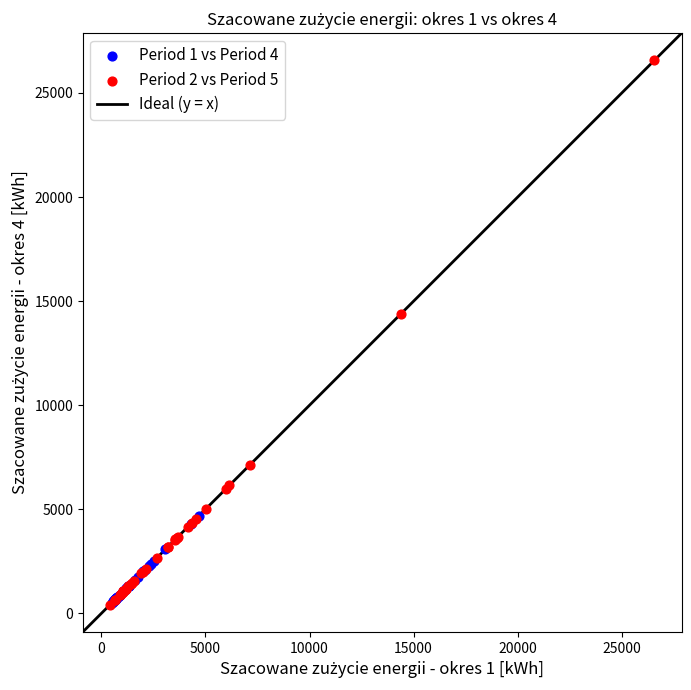

Which series has the widest spread of Y values?

Period 2 vs Period 5